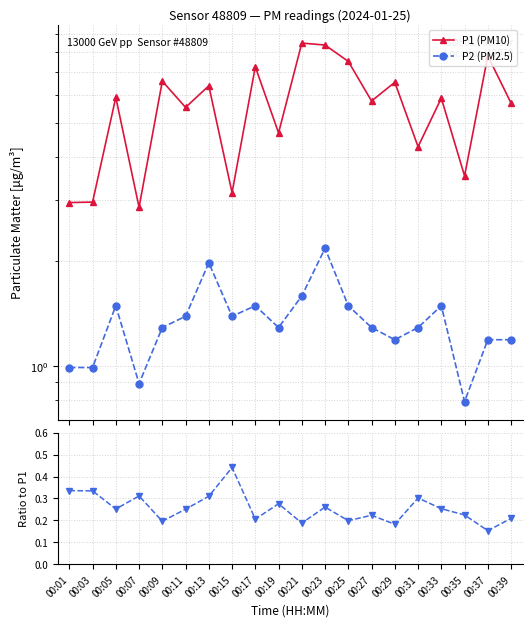

Rank the series by their average value, from highest to lowest.

P1 (PM10), P2 (PM2.5), P2 / P1